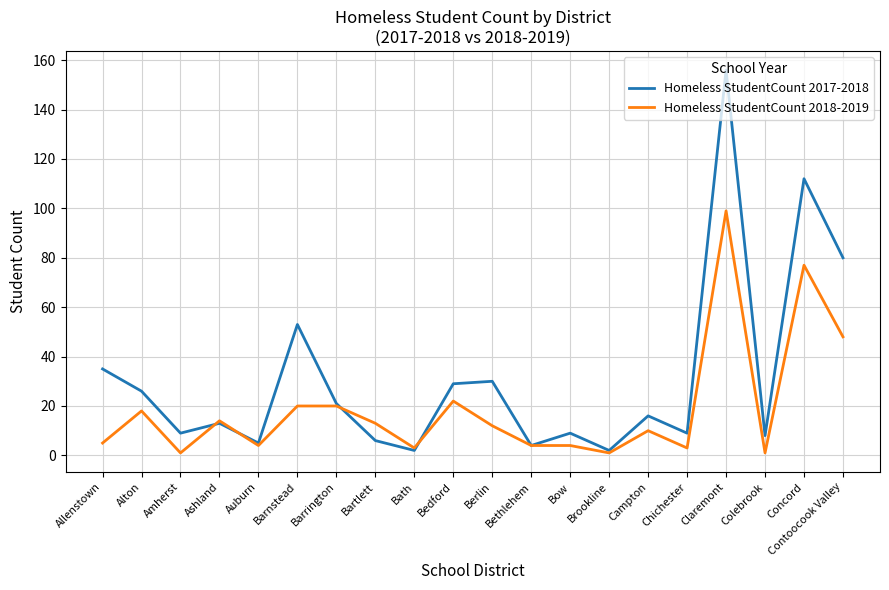

What position from the left is Bartlett?

8